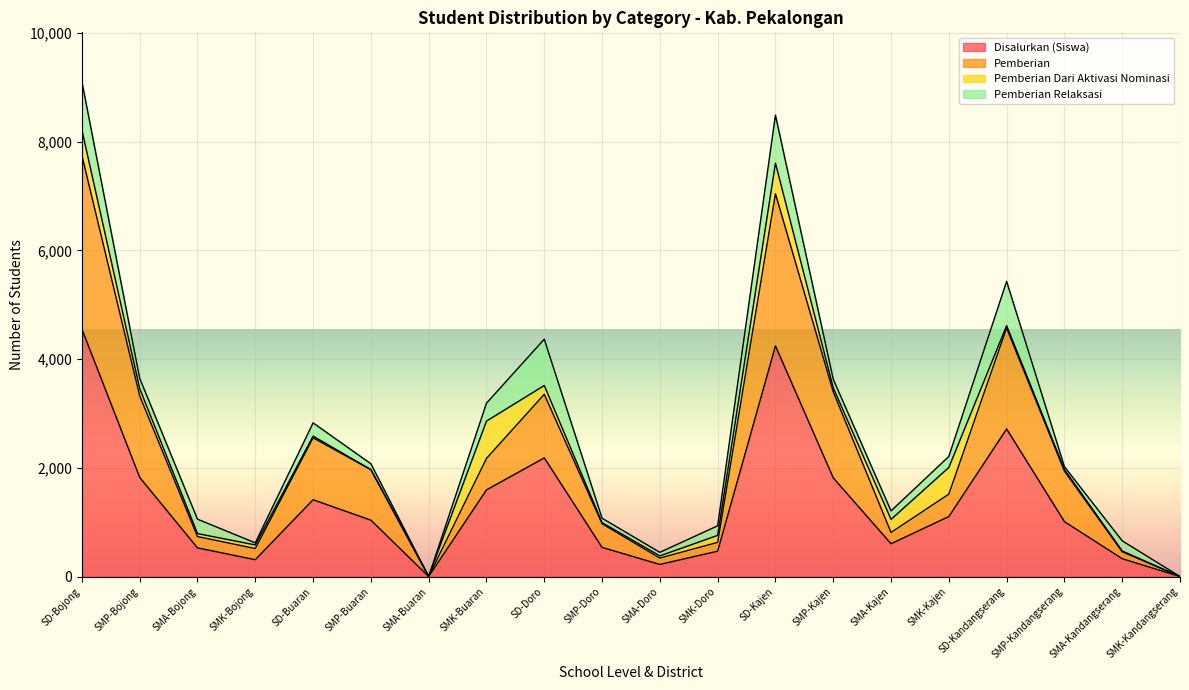

The Disalurkan (Siswa) series shows 223 at SMA-Doro. True or false?

True